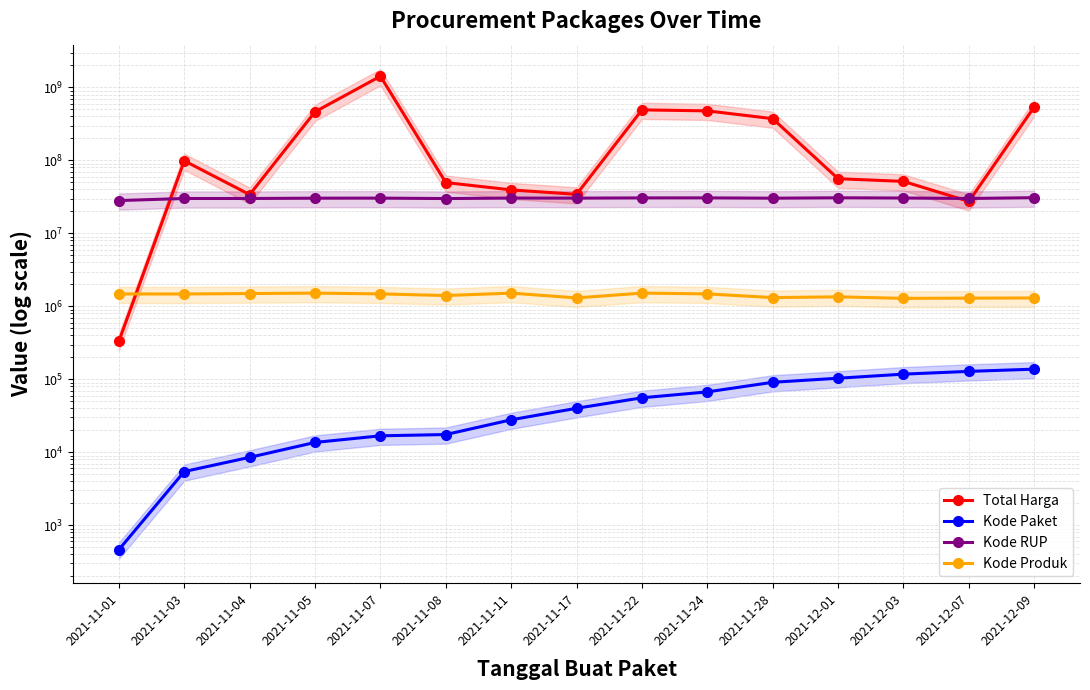

Reading left to right, what are all the values shown in this chart?

Total Harga: 2021-11-01=333600	2021-11-03=98772570	2021-11-04=34000000	2021-11-05=464002100	2021-11-07=1425867900	2021-11-08=49730040	2021-11-11=39440000	2021-11-17=34292000	2021-11-22=493000000	2021-11-24=477600000	2021-11-28=373404000	2021-12-01=56152800	2021-12-03=51601000	2021-12-07=27412000	2021-12-09=541071000
Kode Paket: 2021-11-01=464	2021-11-03=5449	2021-11-04=8530	2021-11-05=13652	2021-11-07=16823	2021-11-08=17509	2021-11-11=27891	2021-11-17=40112	2021-11-22=55826	2021-11-24=67279	2021-11-28=91101	2021-12-01=103541	2021-12-03=117783	2021-12-07=128516	2021-12-09=137876
Kode RUP: 2021-11-01=28171087	2021-11-03=30089034	2021-11-04=30089034	2021-11-05=30372232	2021-11-07=30428912	2021-11-08=30029068	2021-11-11=30478474	2021-11-17=30416731	2021-11-22=30636058	2021-11-24=30670893	2021-11-28=30363247	2021-12-01=30745112	2021-12-03=30527421	2021-12-07=30089034	2021-12-09=30852642
Kode Produk: 2021-11-01=1479674	2021-11-03=1477921	2021-11-04=1498322	2021-11-05=1519264	2021-11-07=1481562	2021-11-08=1407595	2021-11-11=1518309	2021-11-17=1305852	2021-11-22=1519260	2021-11-24=1481562	2021-11-28=1318333	2021-12-01=1350905	2021-12-03=1286873	2021-12-07=1297110	2021-12-09=1302598